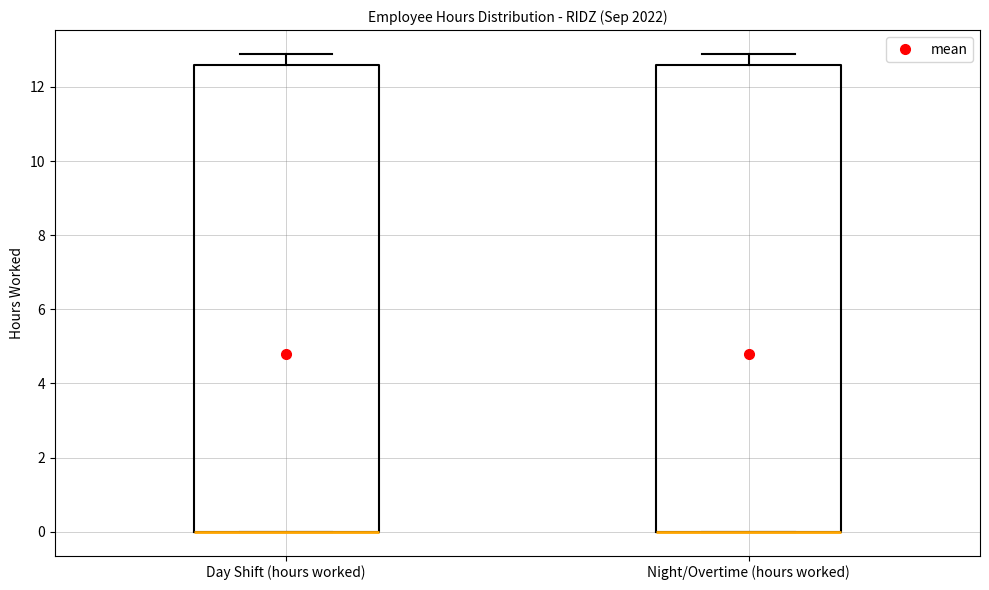

Reading left to right, transcribe this box plot: for each box, give where its median line is, the range the box spans, and where its two whiskers end, as read against the y-axis. The values are not printed on the chart, so give them approximately, as read against the axis.

Day Shift (hours worked): median 0.0 (drawn on the box's lower edge), box 0.0 to 12.6, whiskers 0.0 to 12.8
Night/Overtime (hours worked): median 0.0 (drawn on the box's lower edge), box 0.0 to 12.6, whiskers 0.0 to 12.8